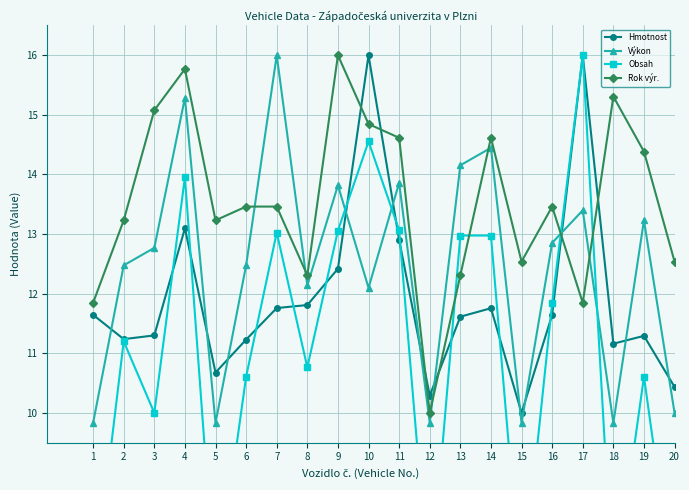

What is the difference between the Výkon values at 2 and 20?

2.5